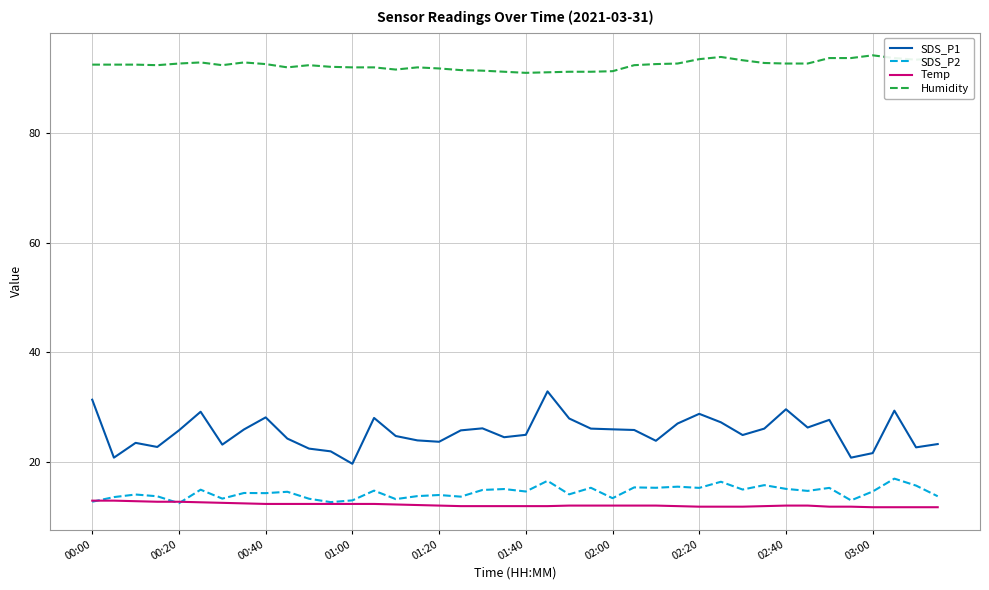

Which series has the widest spread of values?

SDS_P1